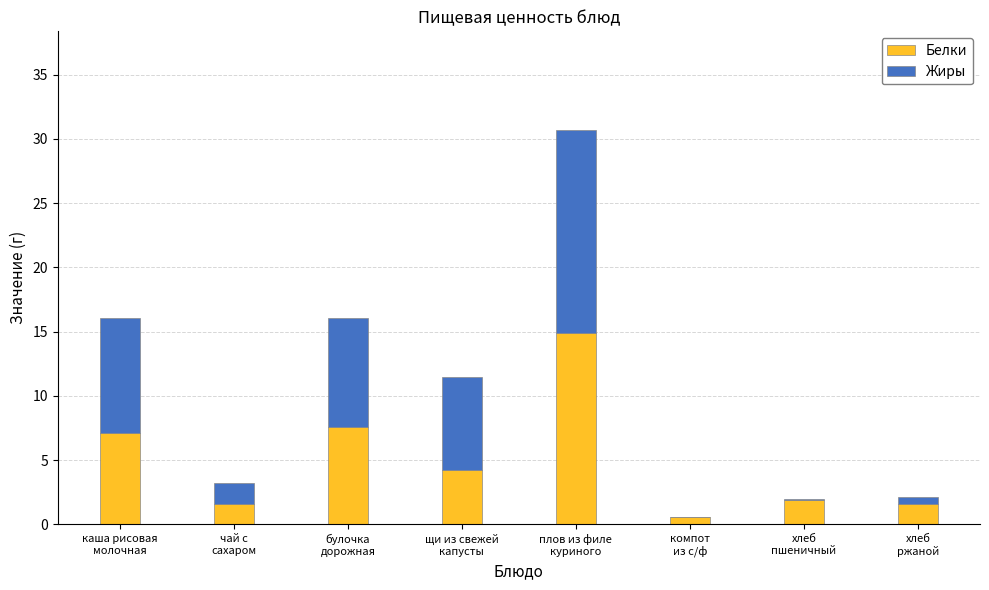

What is the sum of all Белки values?

39.5